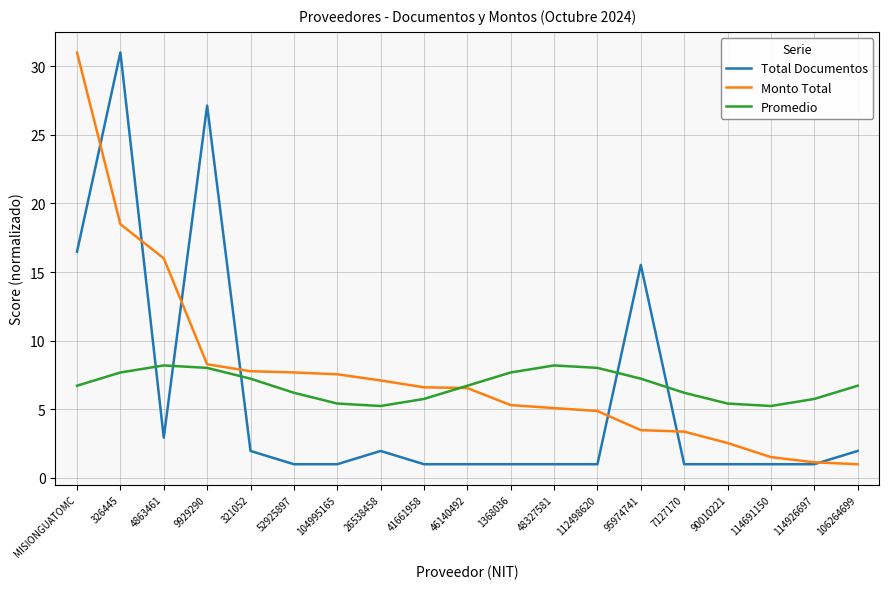

Which series changed the most between 1368036 and 90010221?

Monto Total